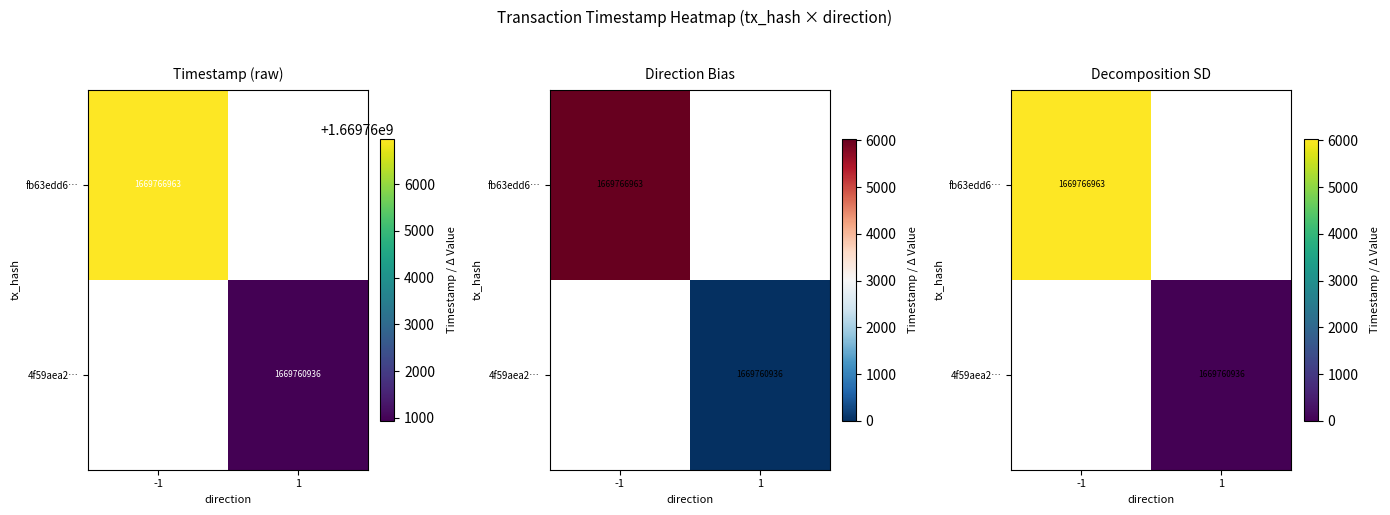

Rank the categories by fb63edd6… value from lowest to highest.

-1, 1